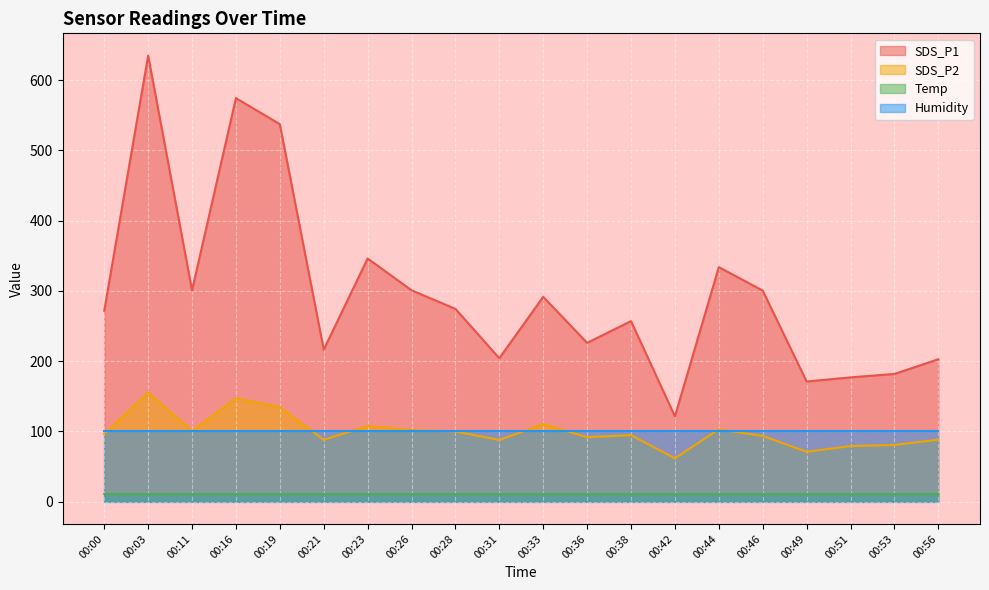

Which has a higher value, 00:53 or 00:31?

00:31